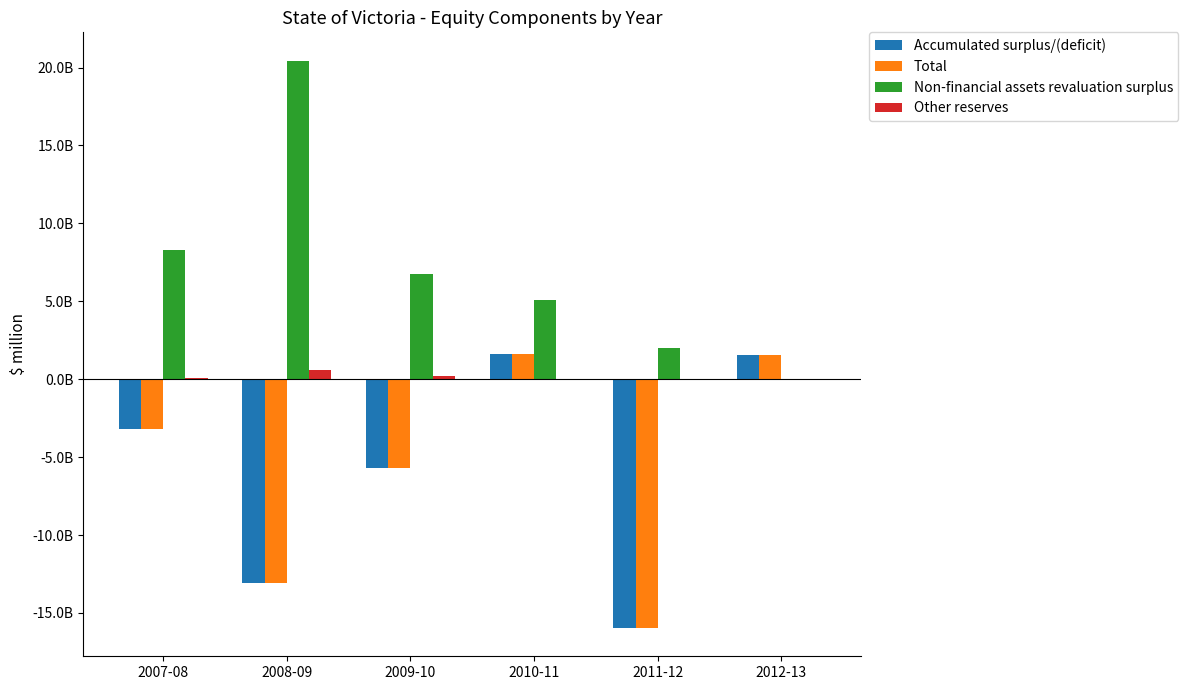

Does the chart contain stacked bars?

No